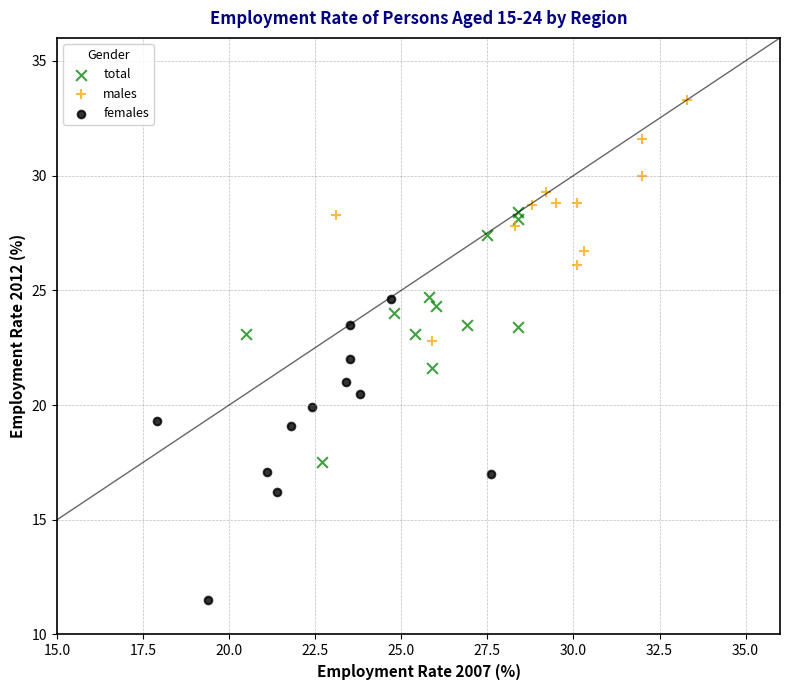

Which series has the largest Y range (max minus min)?

females